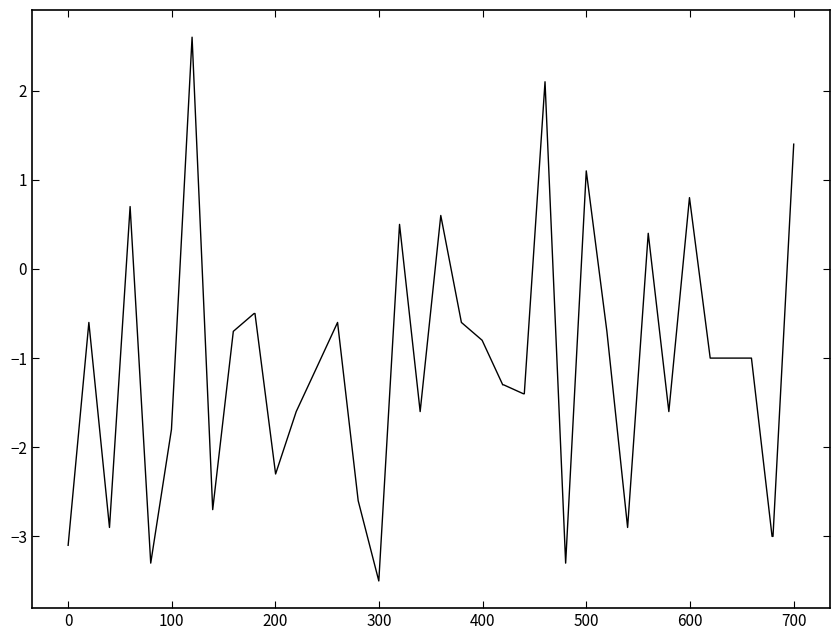

What is the greatest value displayed?

2.6